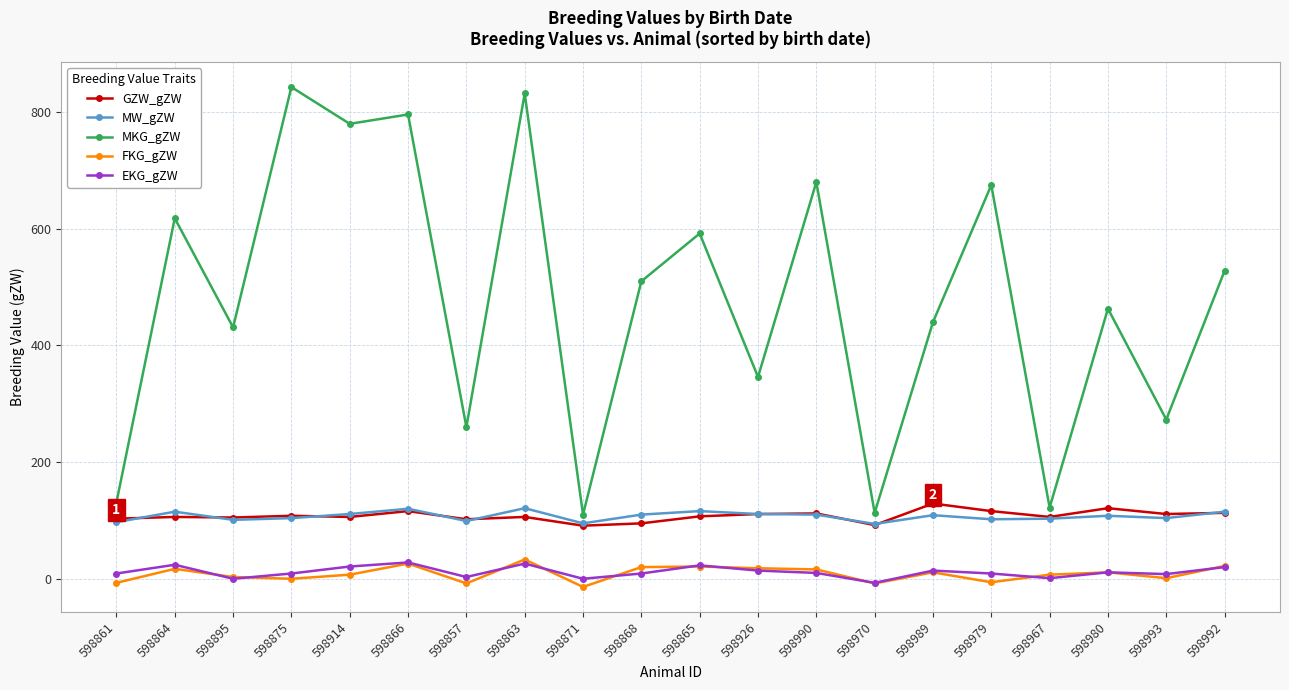

Between 598861 and 598990, which series saw the biggest shift?

MKG_gZW